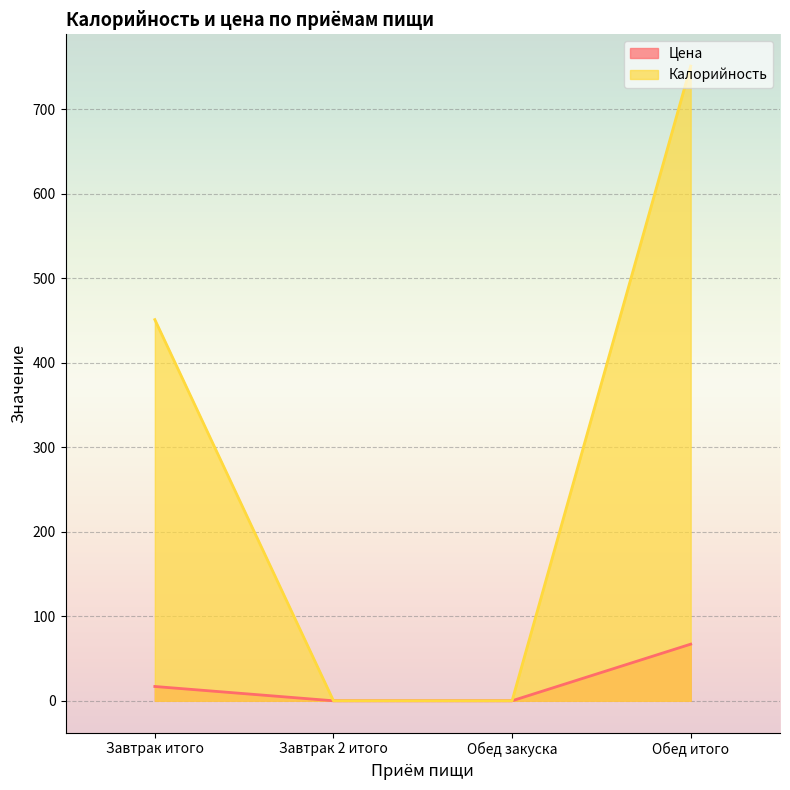

True or false: Цена and Калорийность intersect in this chart.

False